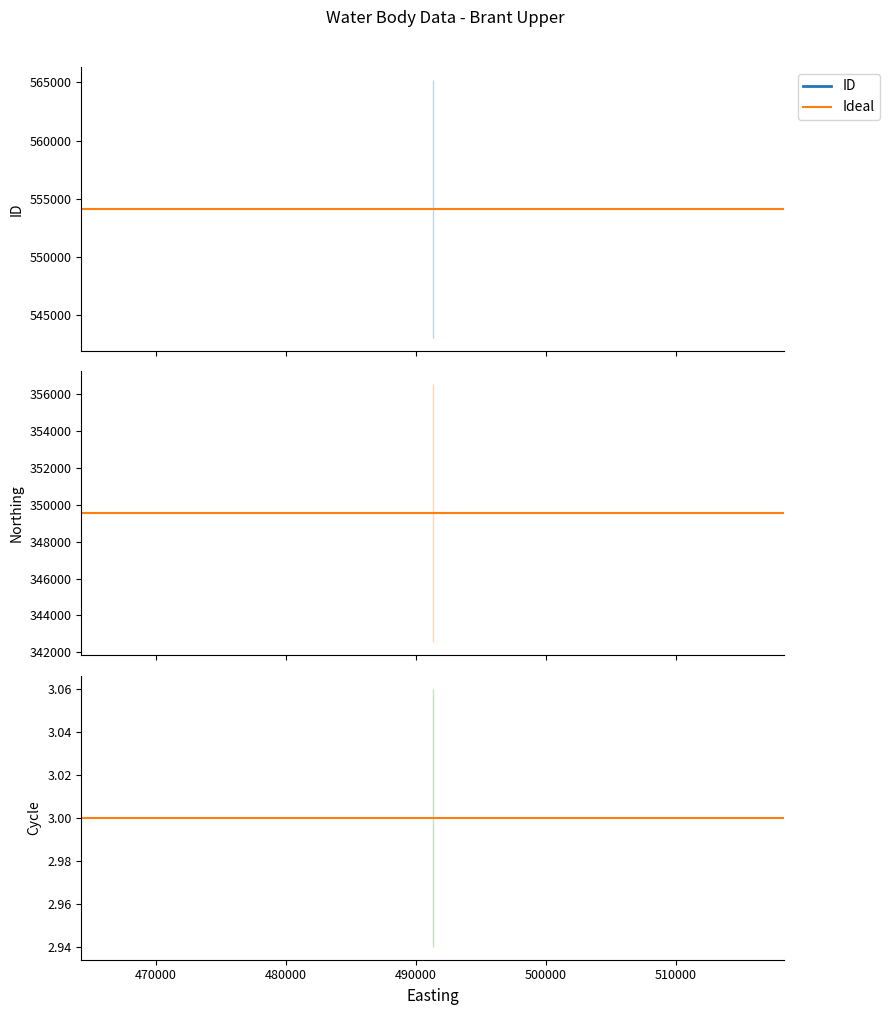

Which series changed the most between Row 1 and Row 2?

ID